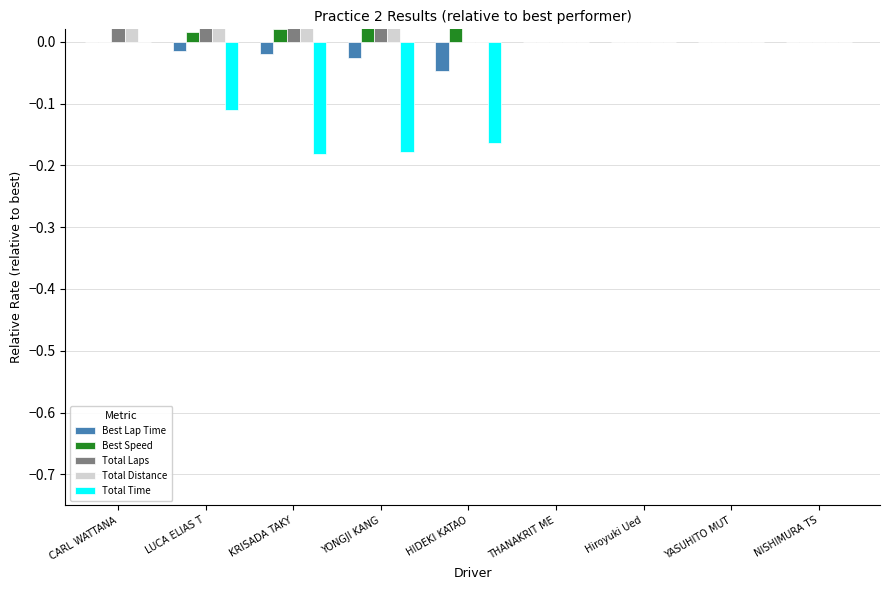

At which label is Best Speed closest to 0?

CARL WATTANA